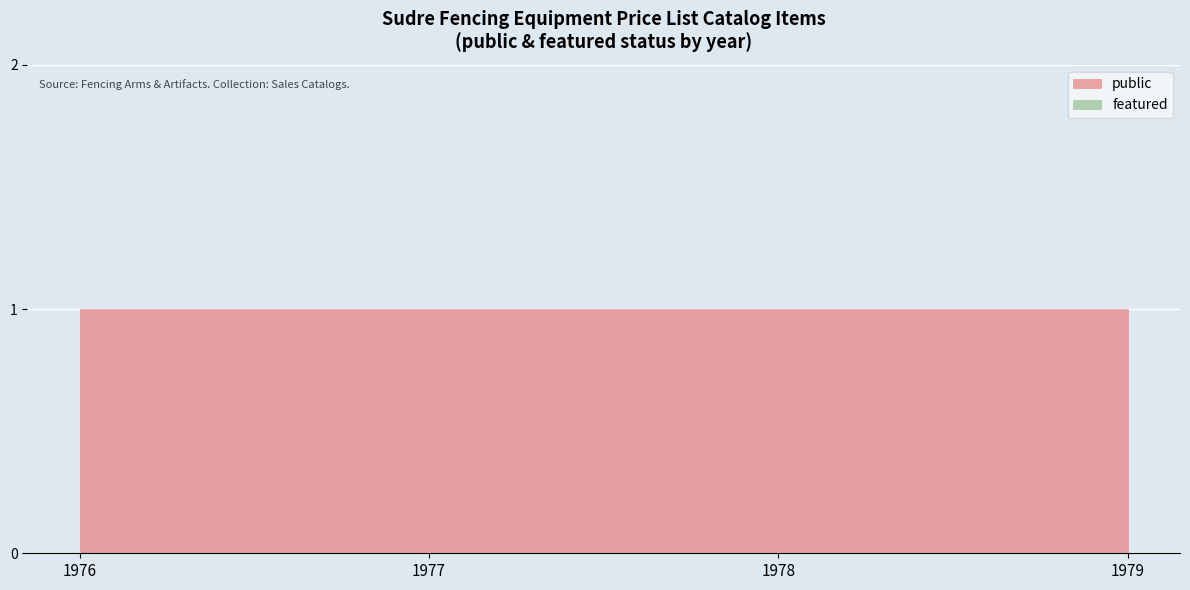

Rank the series by their average value, from lowest to highest.

featured, public